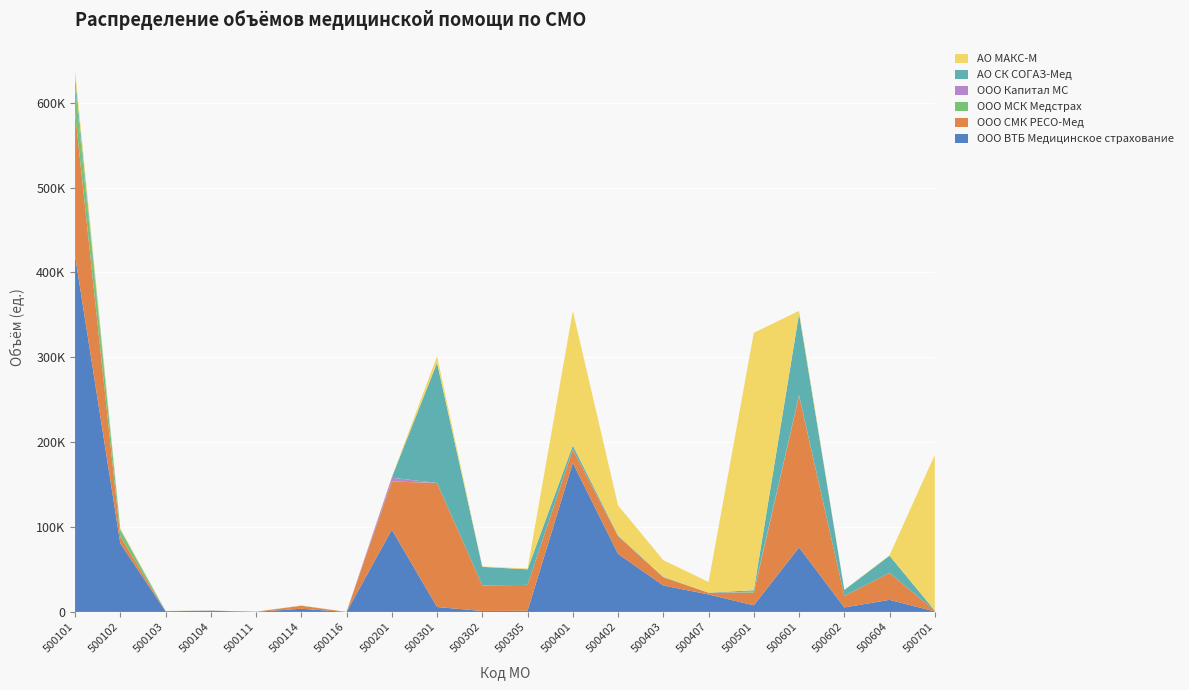

Reading right to left, what are all the values shown in this chart?

АО МАКС-М: 183559	686	238	3115	303321	12573	19698	35387	158496	907	537	7715	566	14	259	14	18	57	1206	8109
АО СК СОГАЗ-Мед: 97	20143	6894	96304	1672	157	427	943	4533	18368	21807	141588	425	2	64	24	25	26	740	10030
ООО Капитал МС: 5	96	38	532	481	10	15	47	153	0	1	23	4342	1	45	0	0	16	128	1137
ООО СМК РЕСО-Мед: 948	31742	13635	178554	14898	1948	9654	20718	15658	30455	30111	146080	56788	27	3500	78	93	208	8064	168221
ООО МСК Медстрах: 2	40	16	221	763	20	20	53	153	28	23	146	14	1	40	56	68	27	7658	31614
ООО ВТБ Медицинское страхование: 561	14235	5282	76032	7763	20631	31167	68404	175618	1373	1145	5788	96948	13	3754	187	1388	813	80670	419626